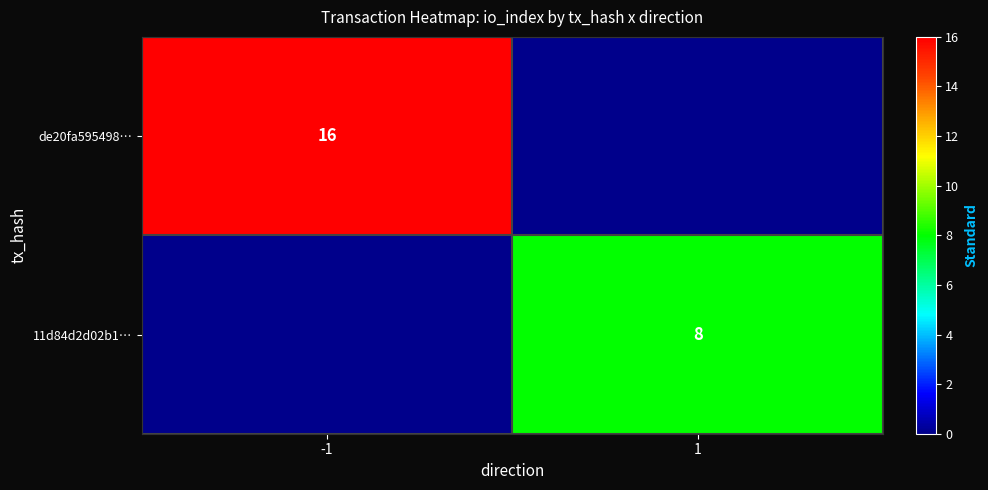

Between -1 and 1, which is larger?

-1